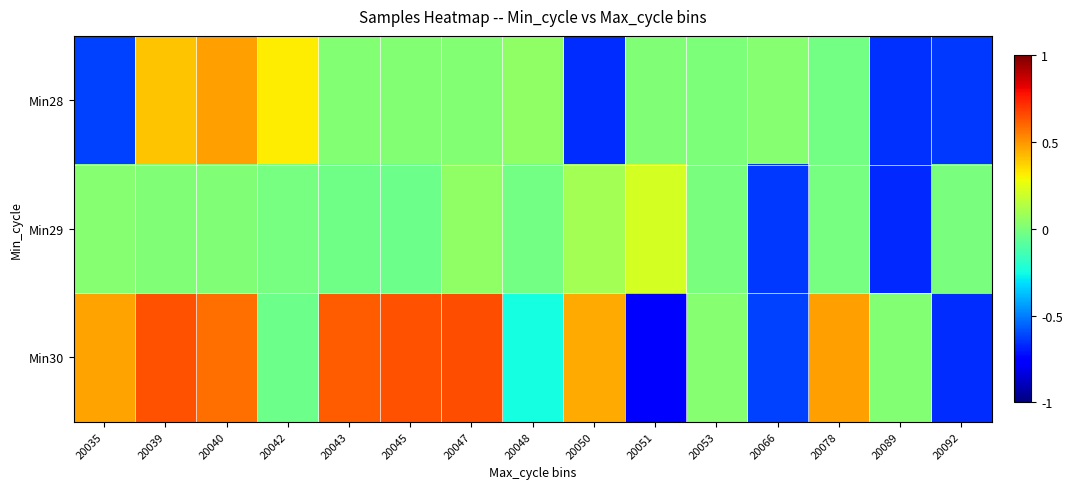

At which category does the chart reach its minimum across all series?

20051